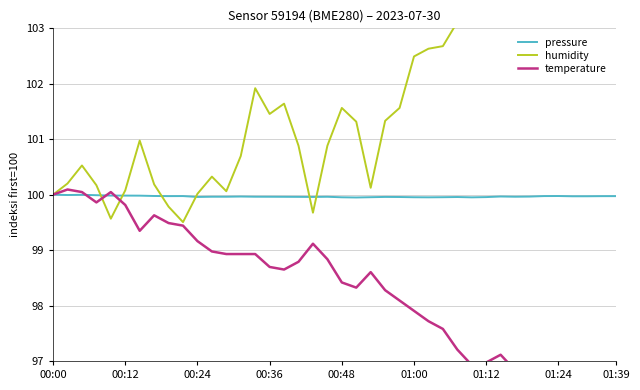

What is the minimum value for pressure?

99.9